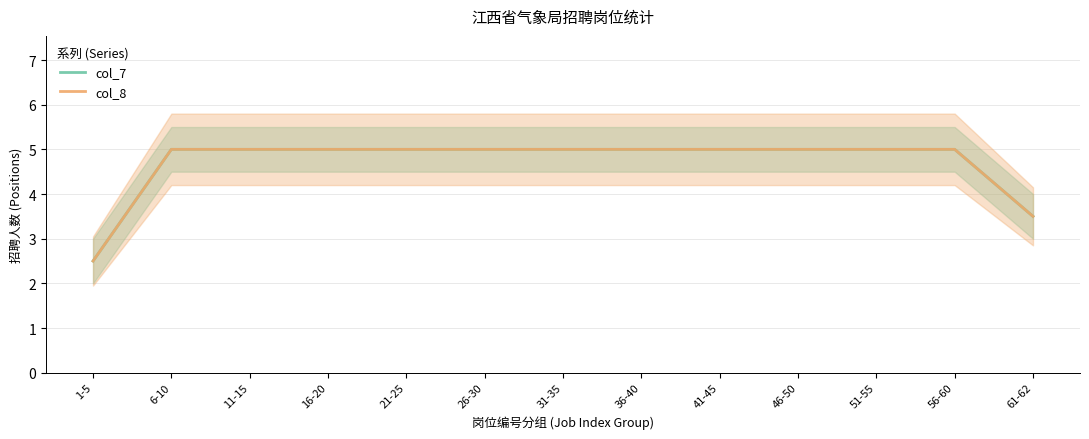

What are all the series names shown in the legend?

col_7, col_8